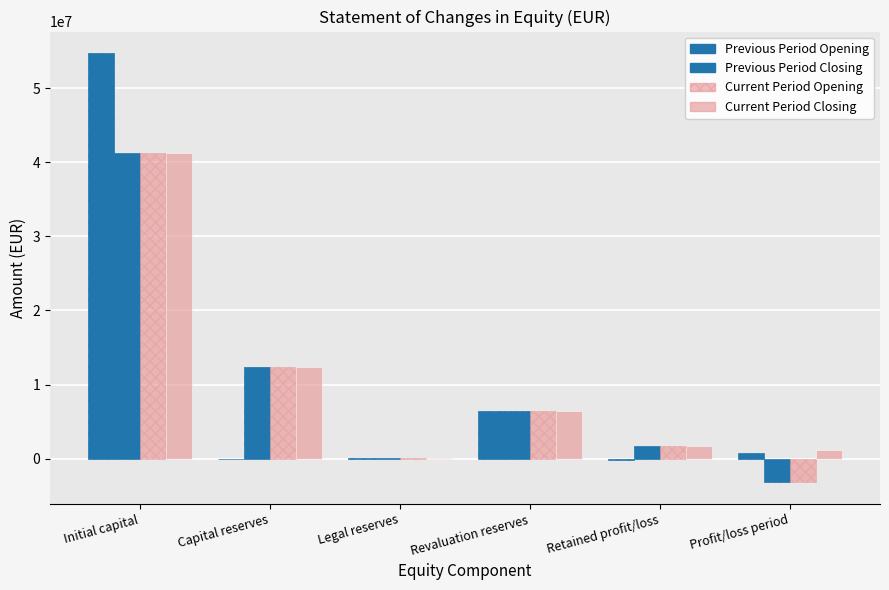

Does the chart contain stacked bars?

No